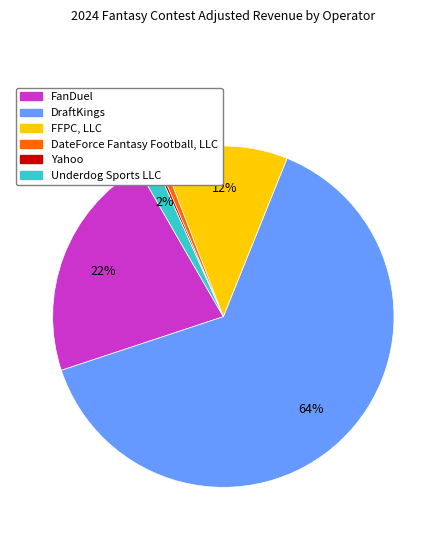

What is the largest slice in the pie chart?

DraftKings